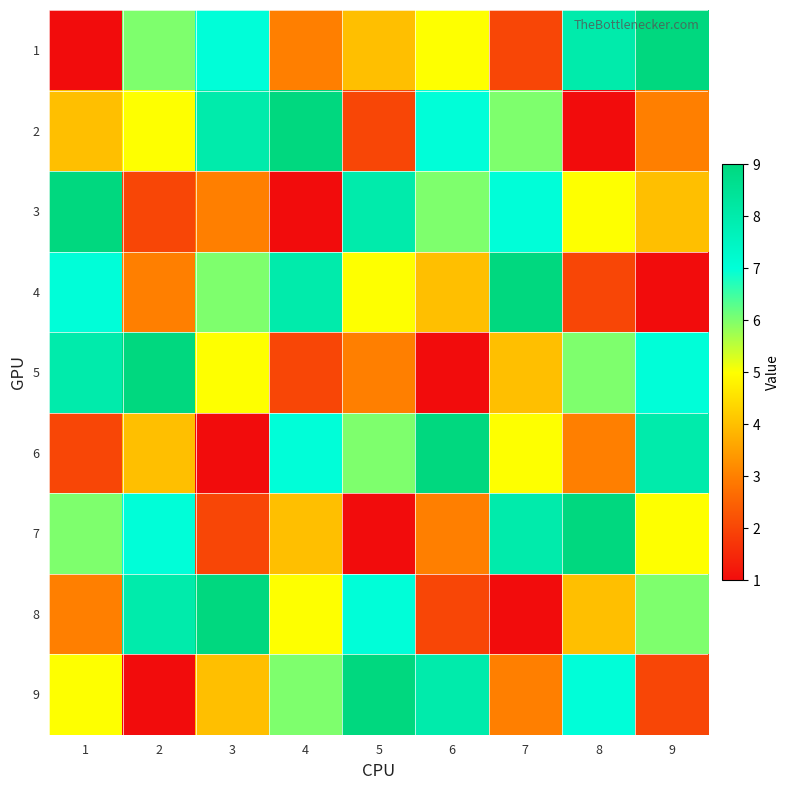

Which series has the largest total across all categories?

1